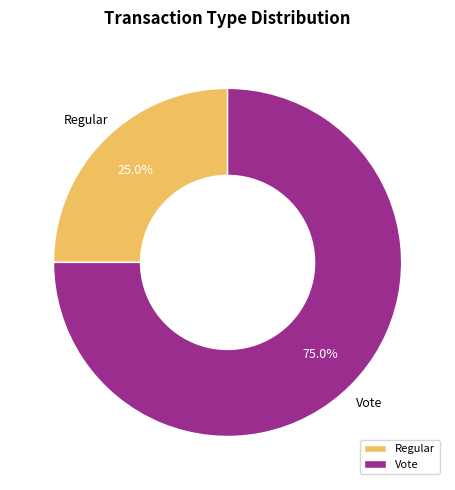

Between Vote and Regular, which is larger?

Vote